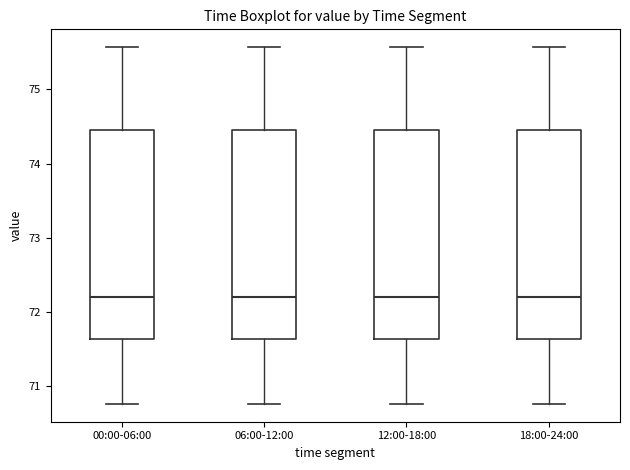

Where is the lower edge of the box for 00:00-06:00 on the y-axis? The values are not printed on the chart, so give them approximately, as read against the axis.

71.6